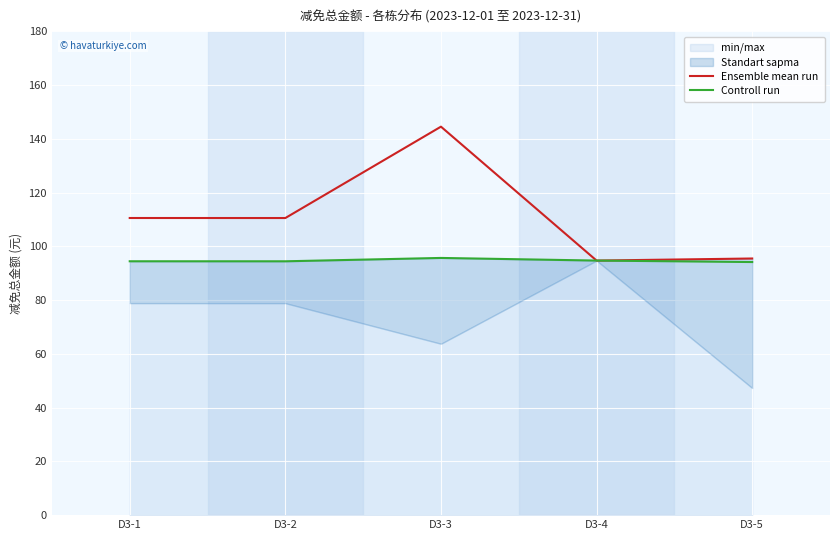

True or false: Controll run and Ensemble mean run cross at least once.

False